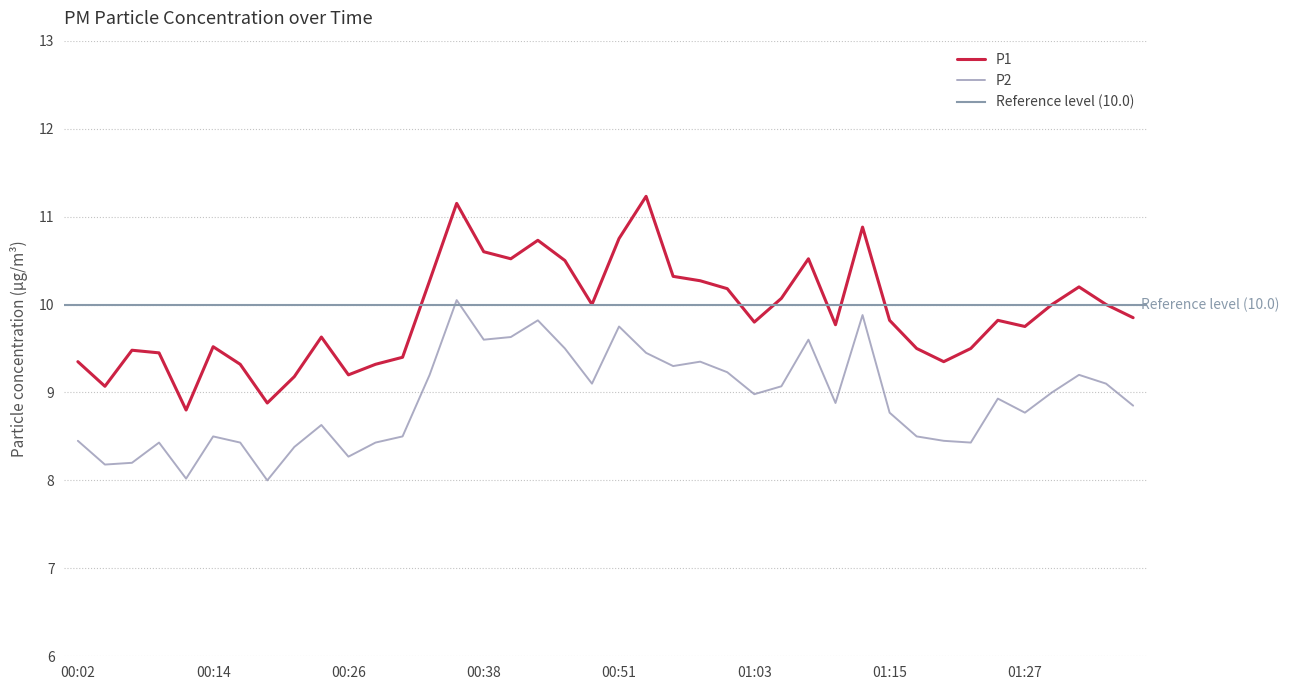

At which category is the sum across all series the highest?

00:36